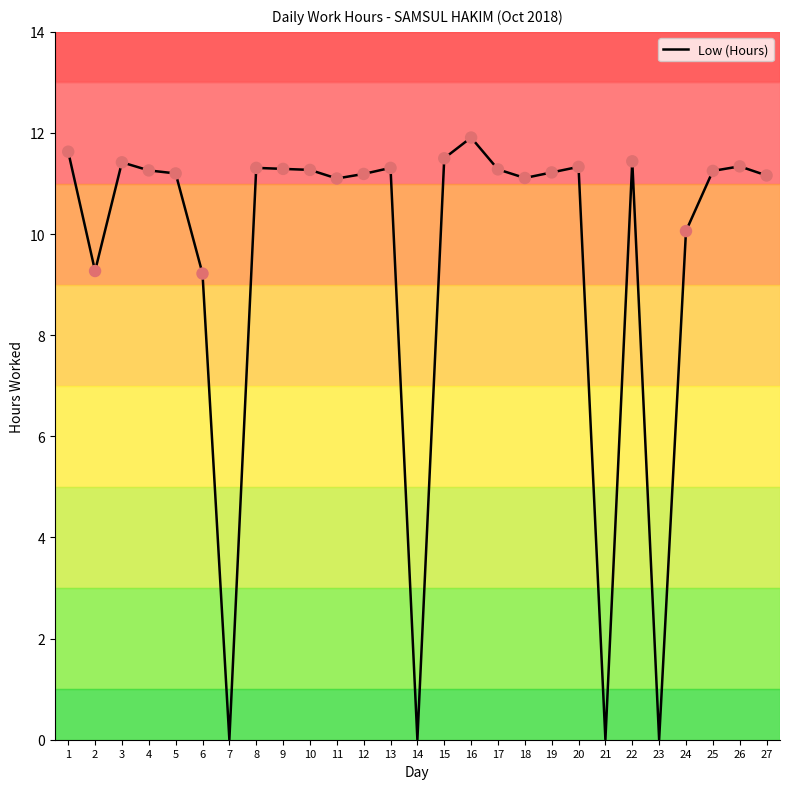

What is the ratio of the value at 5 to the value at 4?

1.0